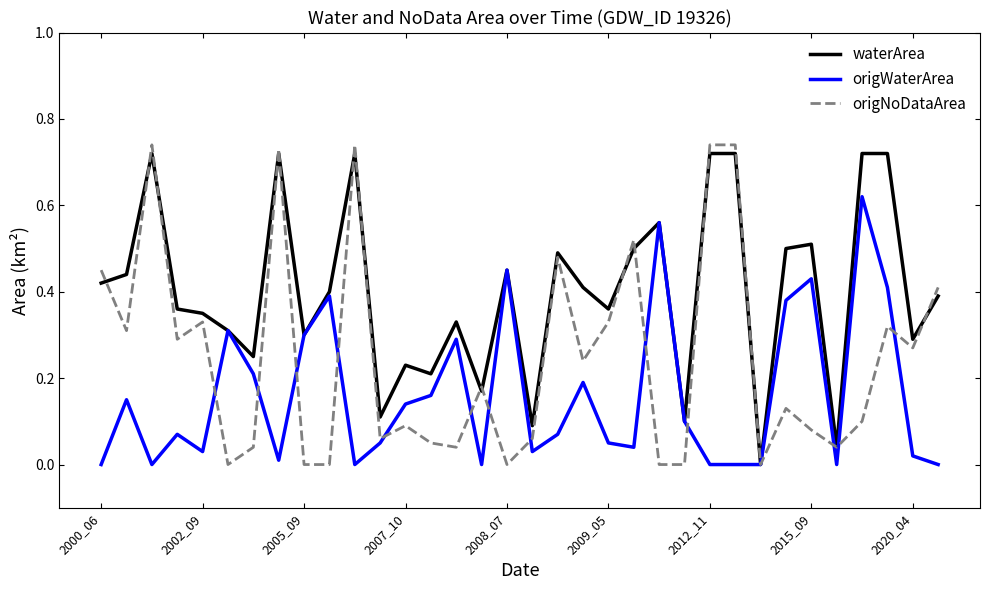

Rank the series by their average value, from lowest to highest.

origWaterArea, origNoDataArea, waterArea